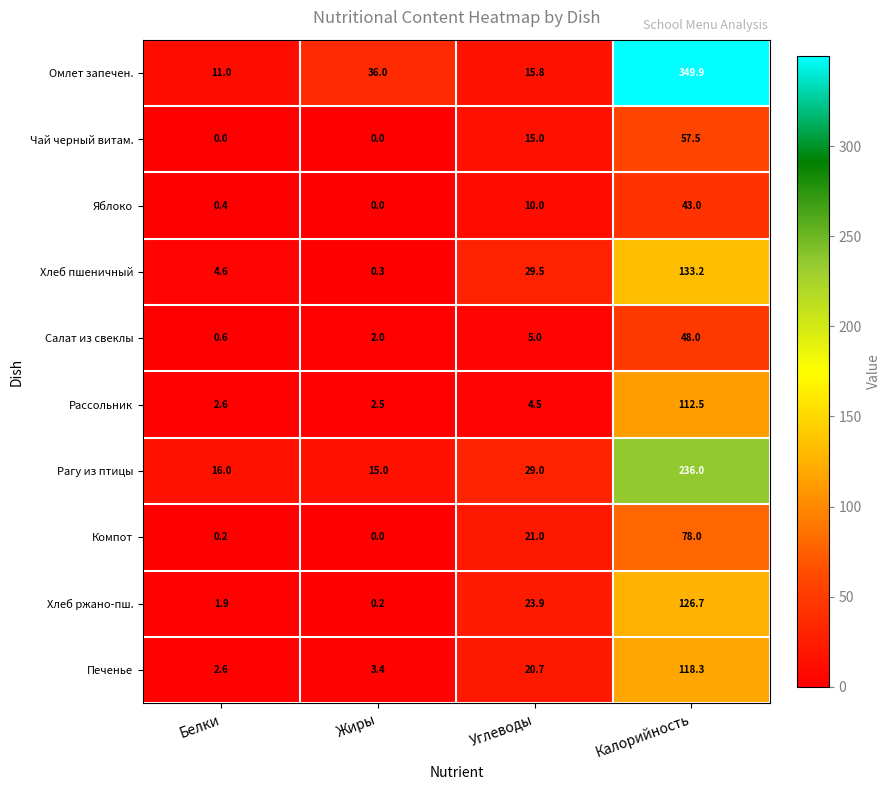

What is the average value of the Хлеб ржано-пш. series?

38.2